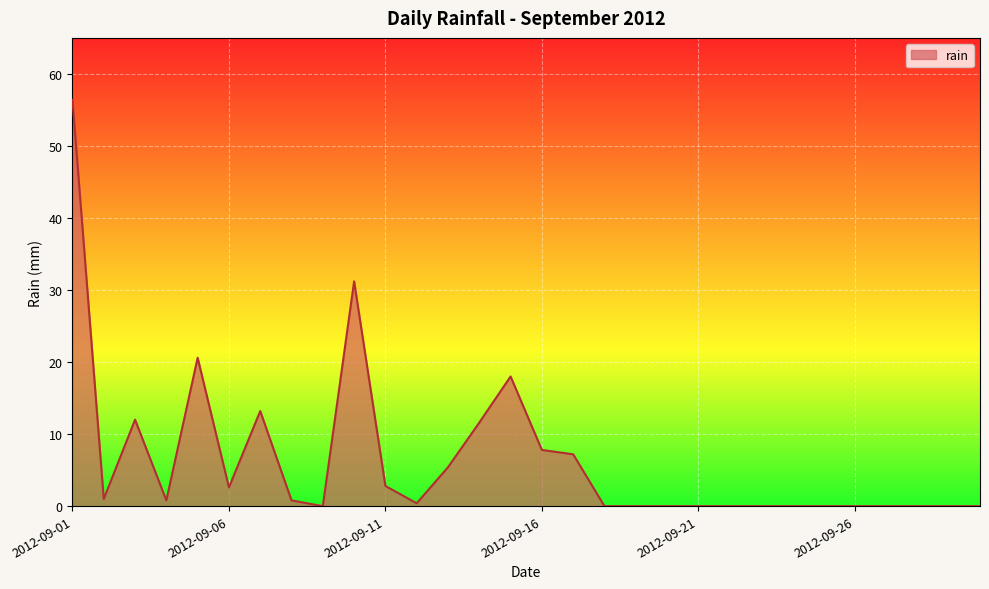

What is the greatest value displayed?

56.4